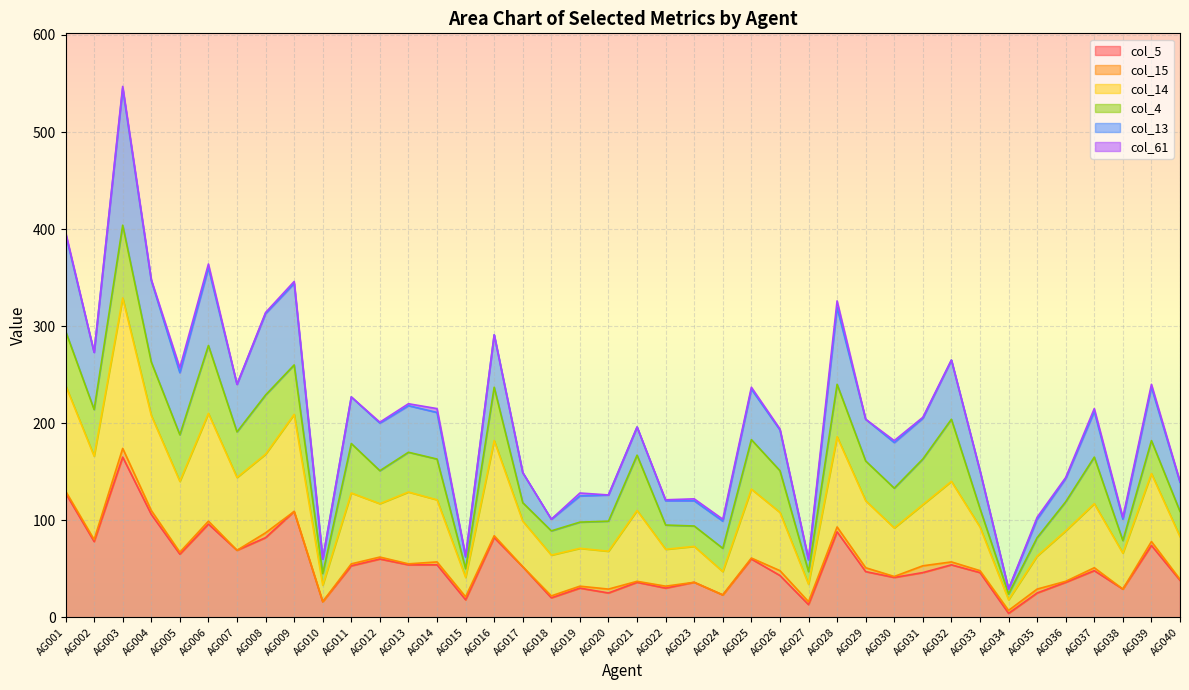

What is the value of the col_5 point at the 7th from the left?

69